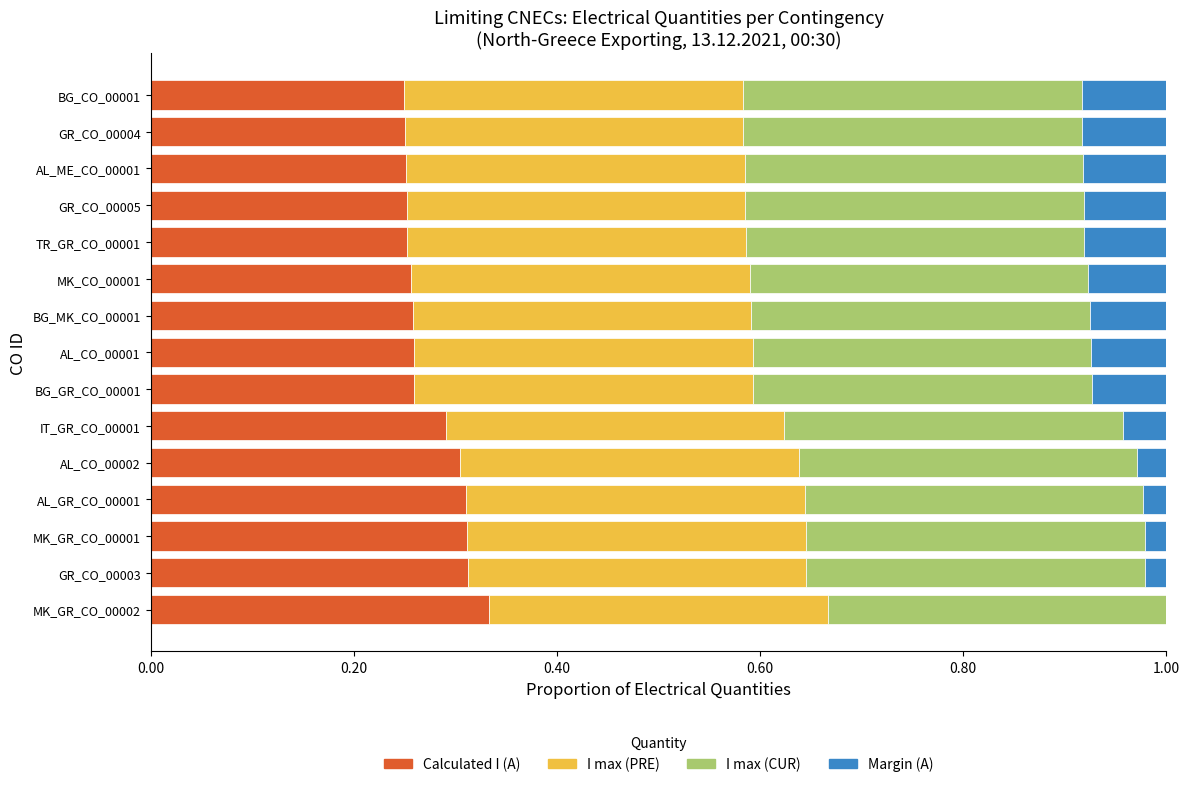

At which label does Calculated I (A) reach its peak?

MK_GR_CO_00002